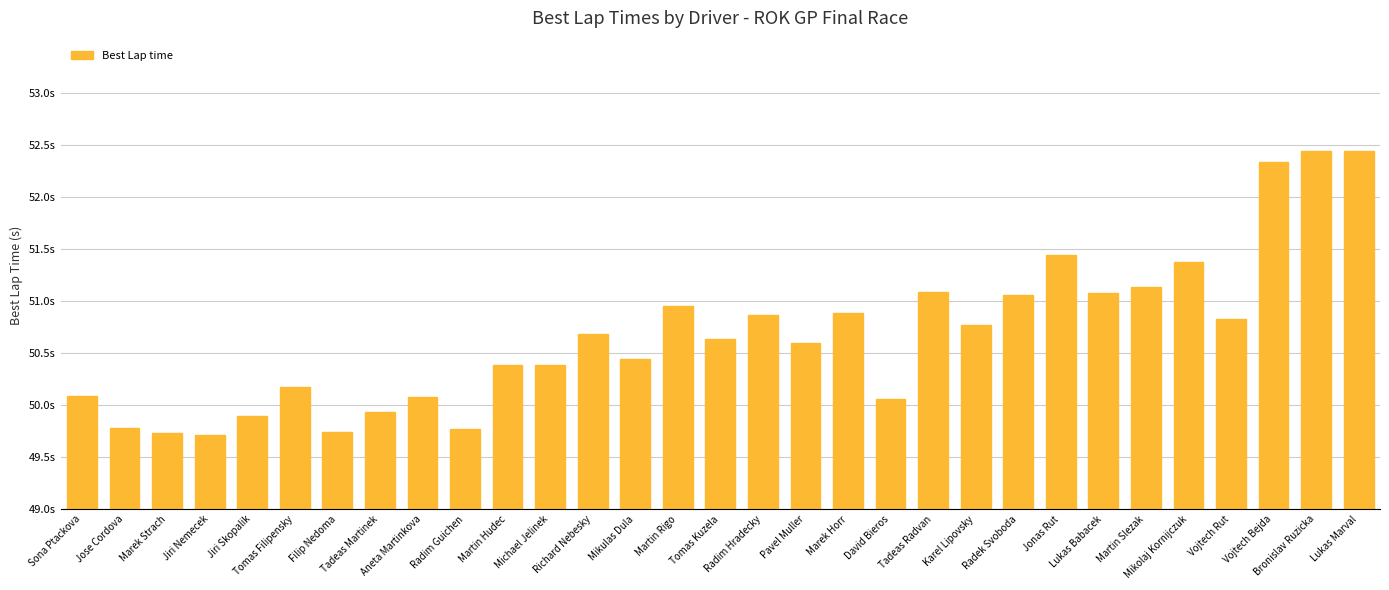

The value at Lukas Marval is 52.4. True or false?

True